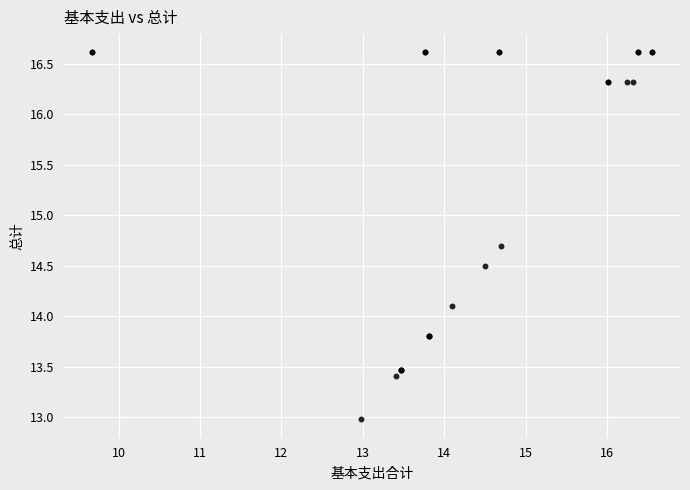

What Y value in the scatter plot is closest to 14?

14.1